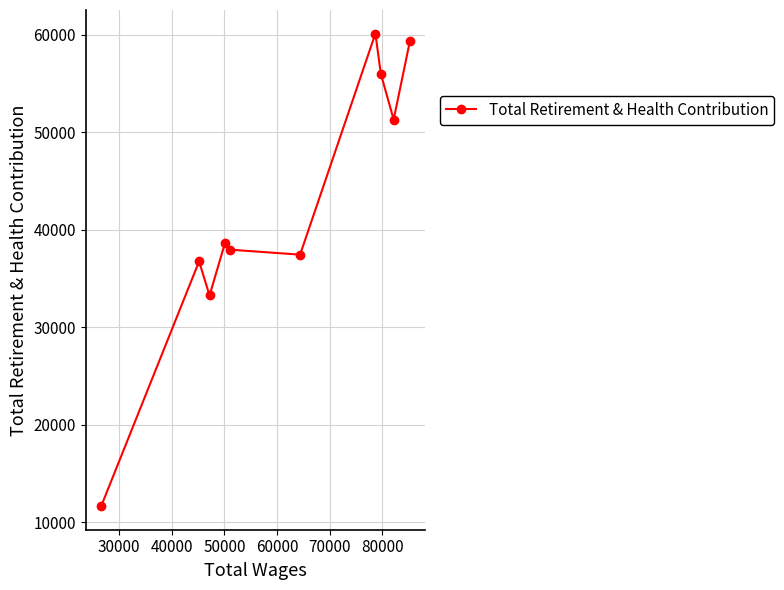

Reading right to left, list all the values displayed in this chart.

59336	51296	55970	60112	37443	37952	38627	33257	36751	11655